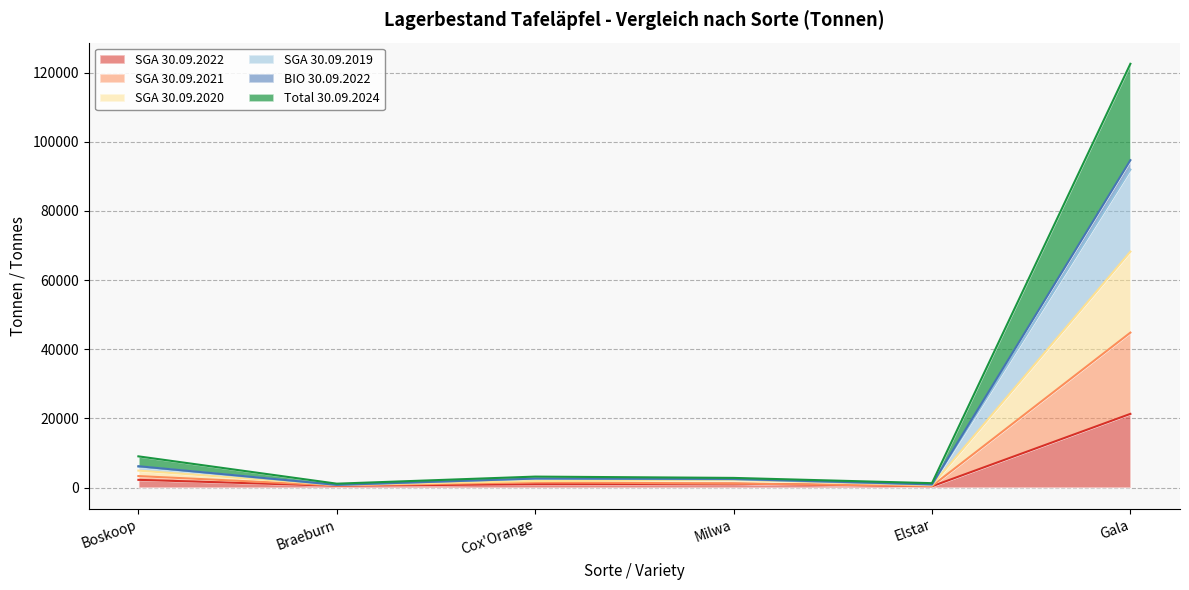

What is the label of the 4th point from the left?

Milwa